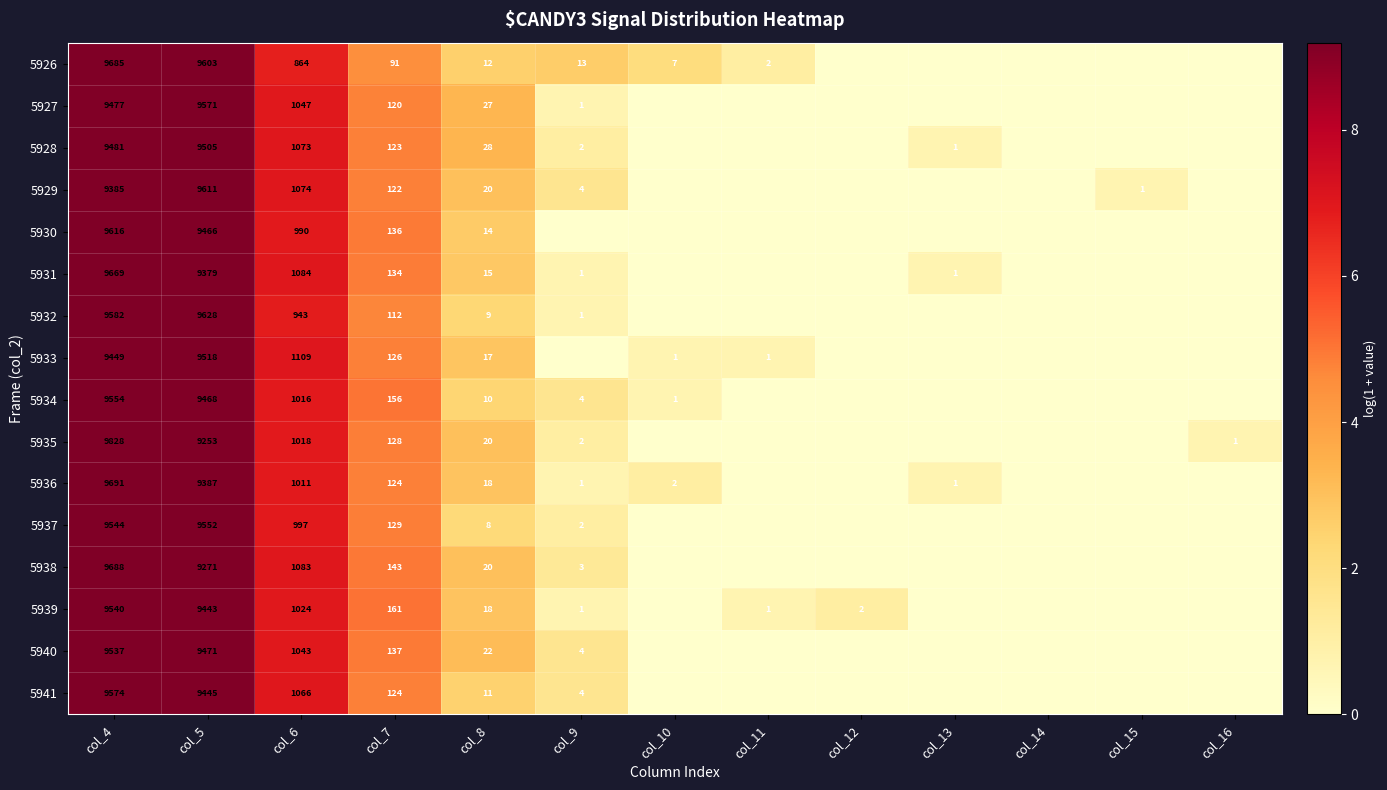

What is the difference between the highest and lowest values at col_7?

70